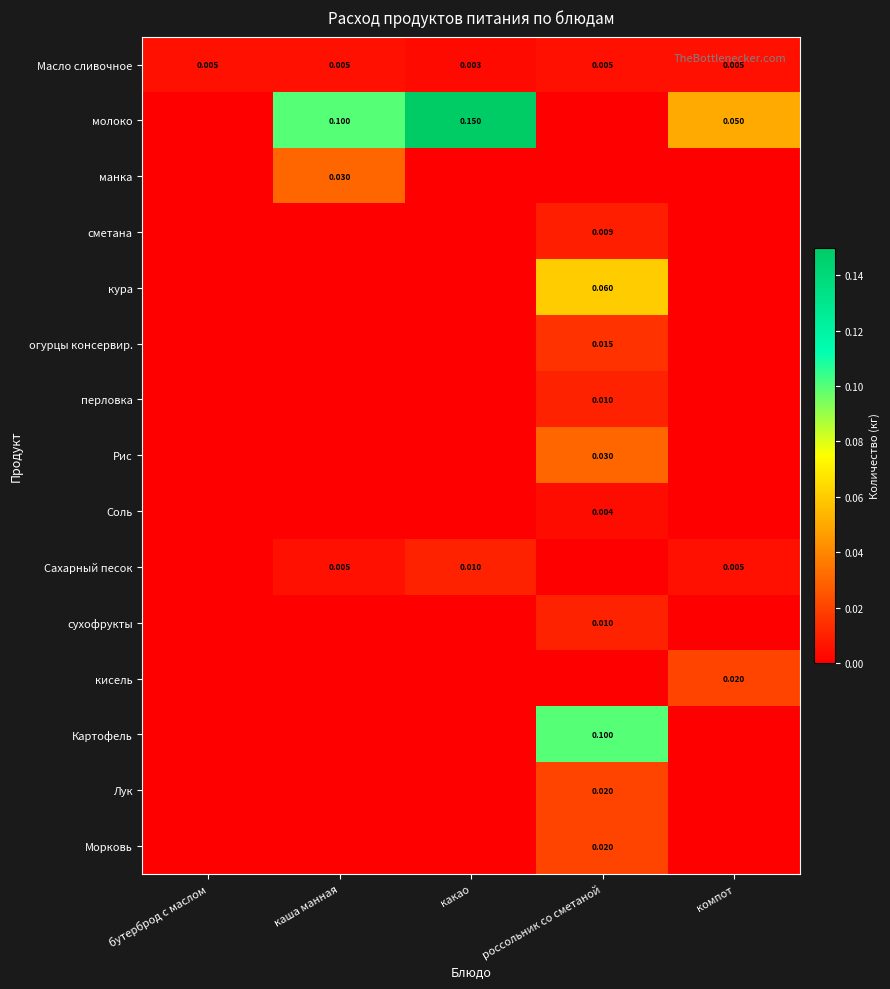

How many data points in манка are above 0?

1